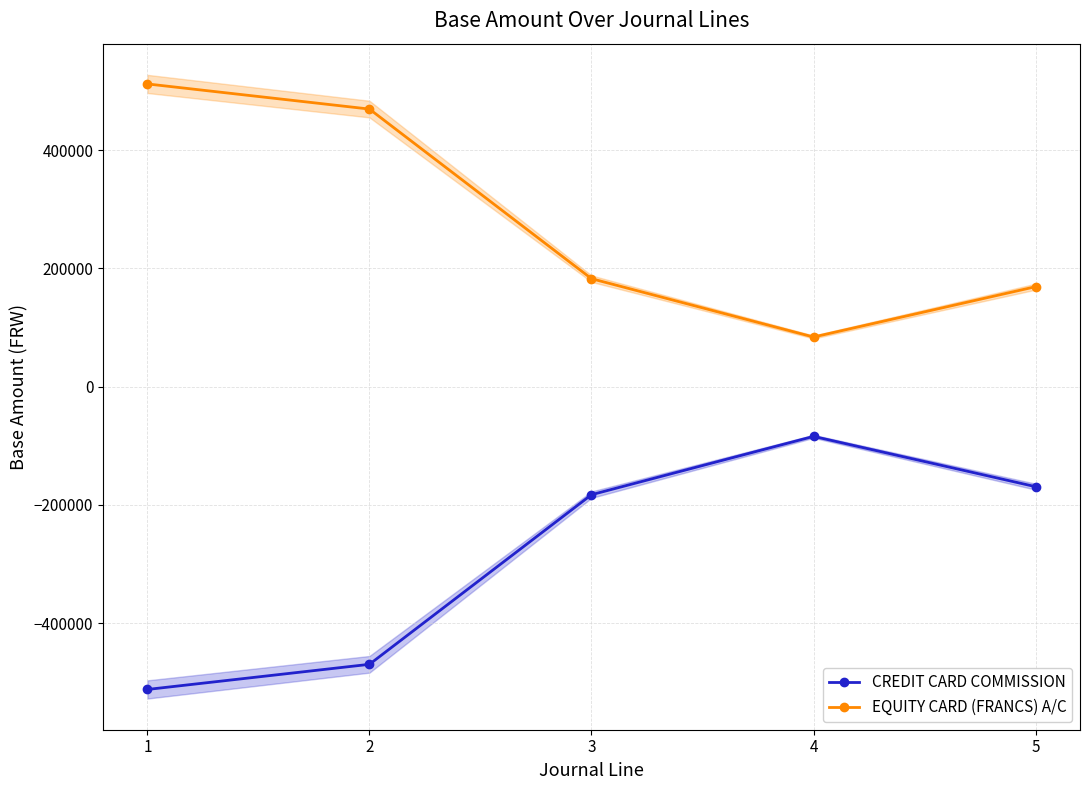

At which category does CREDIT CARD COMMISSION reach its first local peak?

4